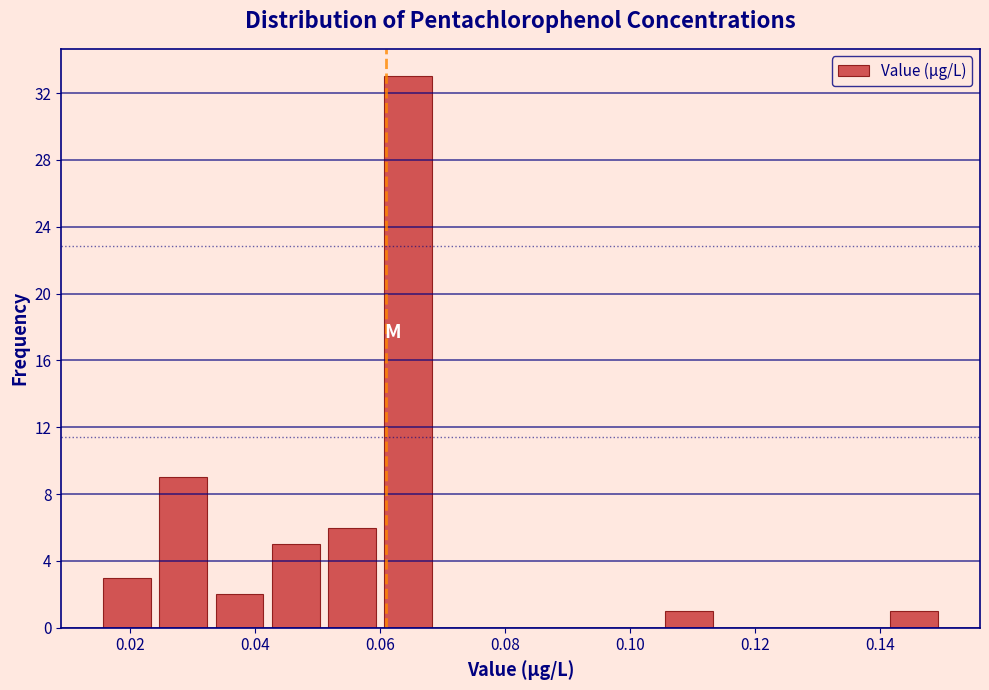

Reading left to right, transcribe this chart: for each bar, give the range it covers on the x-axis and its height. Neither the bar edges nor the heights are printed on the chart, so give them approximately, as read against the axes.

0.015 to 0.024: 3
0.024 to 0.033: 9
0.033 to 0.042: 2
0.042 to 0.051: 5
0.051 to 0.060: 6
0.060 to 0.069: 33
0.069 to 0.078: 0
0.078 to 0.087: 0
0.087 to 0.096: 0
0.096 to 0.105: 0
0.105 to 0.114: 1
0.114 to 0.123: 0
0.123 to 0.132: 0
0.132 to 0.141: 0
0.141 to 0.150: 1